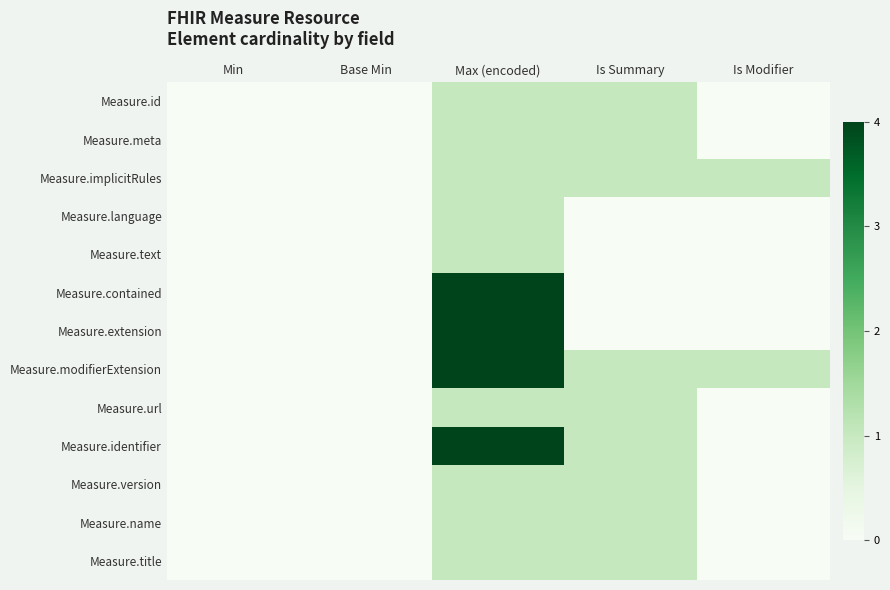

At how many categories does at least one series exceed 1?

1